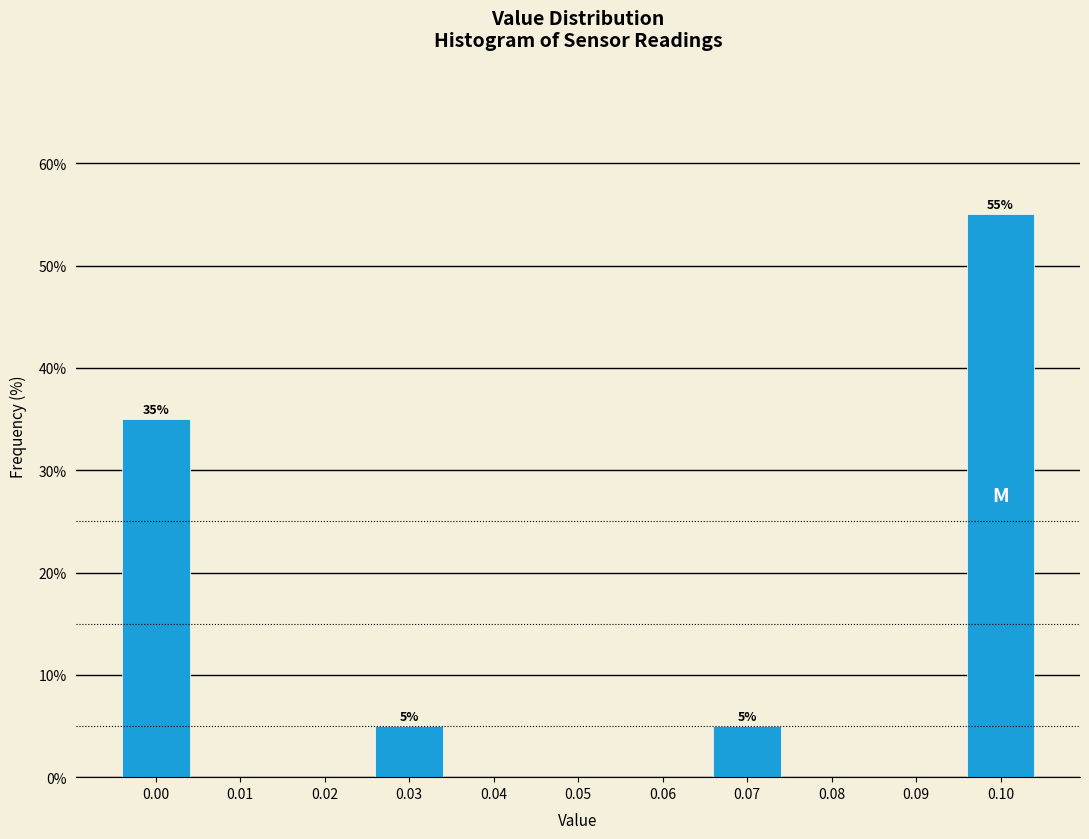

Reading right to left, list all the values displayed in this chart.

0.10=55.0	0.09=0.0	0.08=0.0	0.07=5.0	0.06=0.0	0.05=0.0	0.04=0.0	0.03=5.0	0.02=0.0	0.01=0.0	0.00=35.0